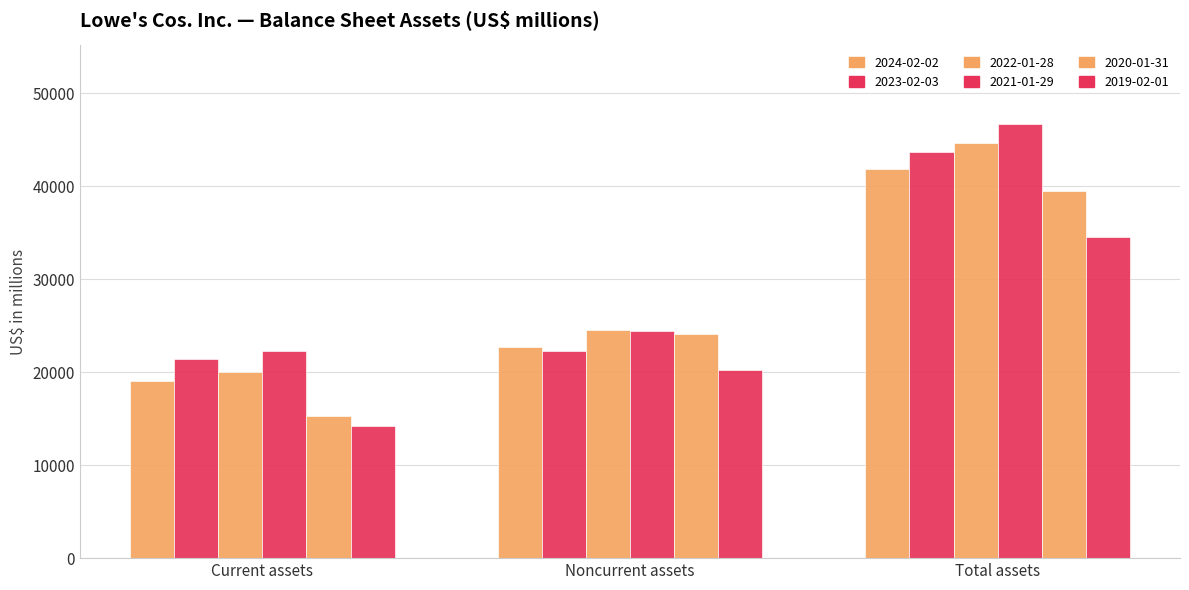

What is the difference between the maximum and minimum values in the 2022-01-28 series?

24580